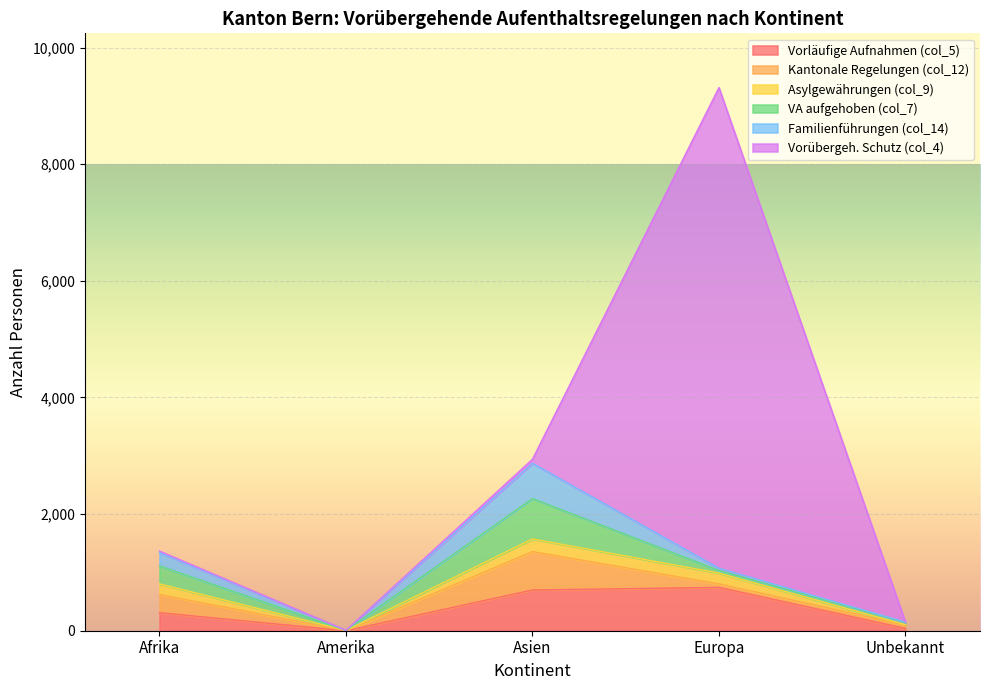

How many data points does each series have?

5